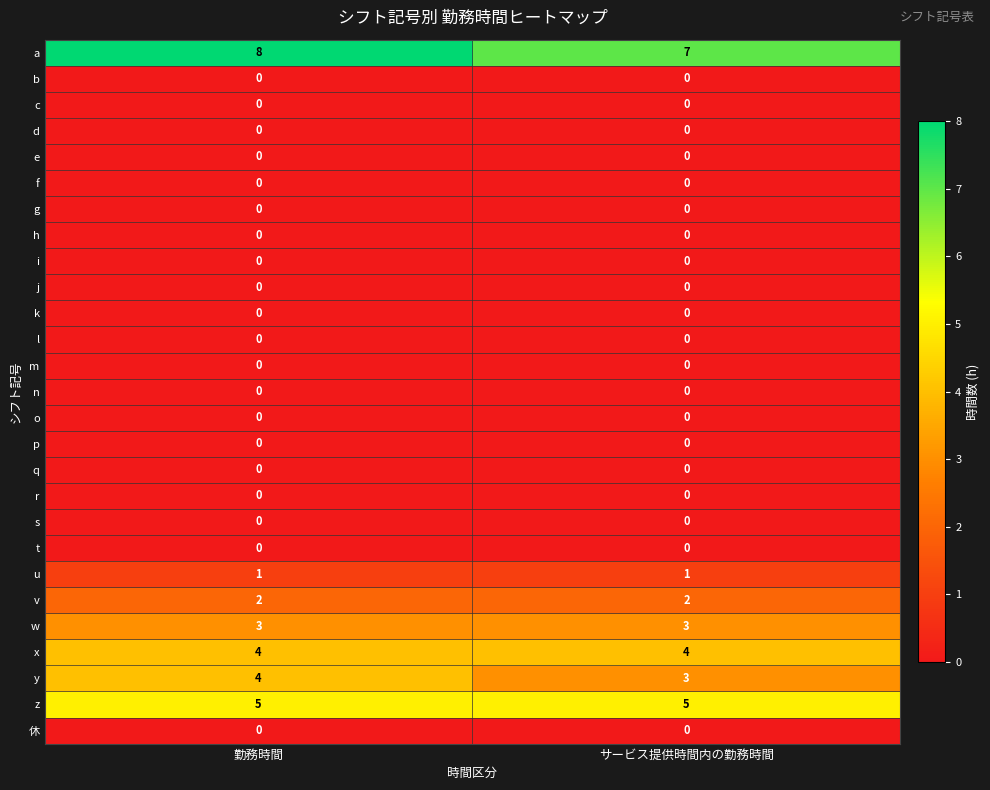

What is the total value across all series at 勤務時間?

27